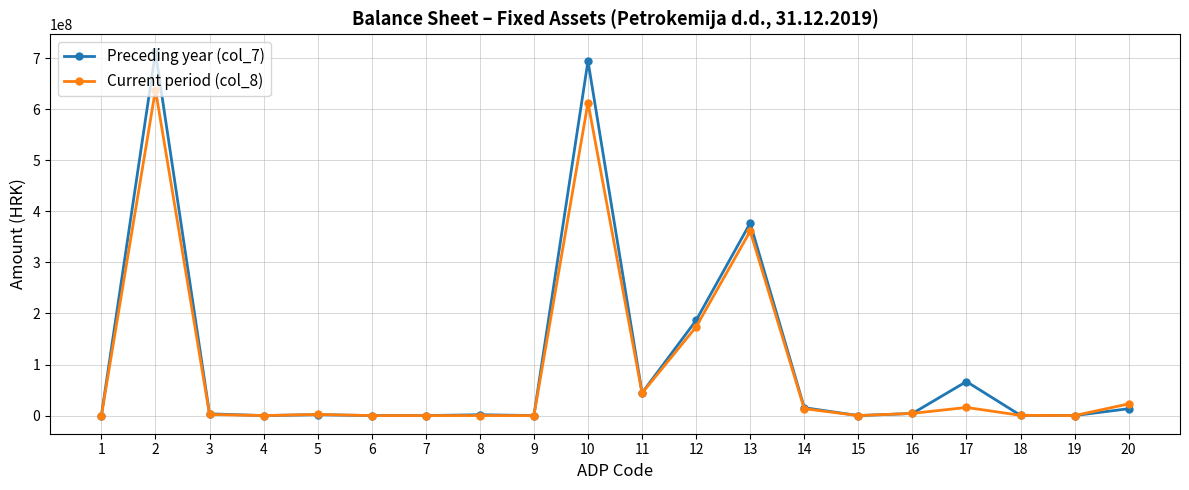

Is the value of Current period (col_8) at 10 greater than the value of Preceding year (col_7) at 20?

Yes